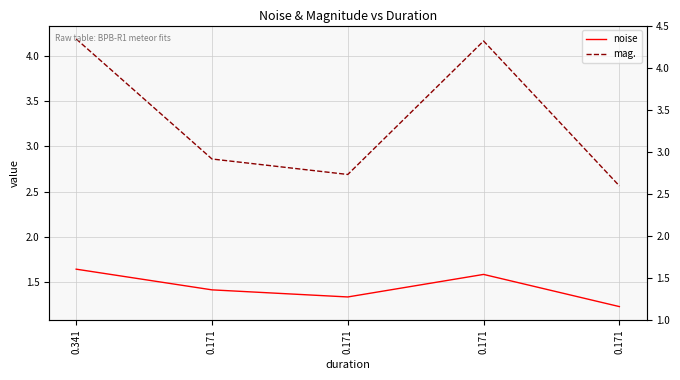

True or false: noise has a value of 0.8 at 0.341.

False